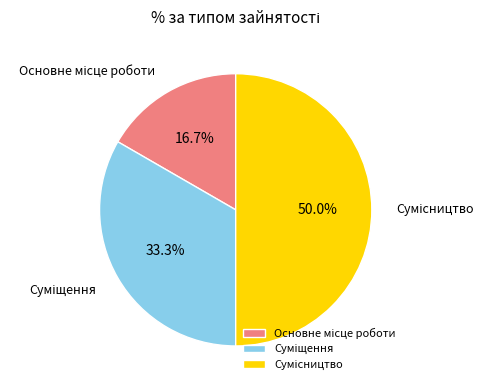

Is the sum of Сумісництво and Основне місце роботи greater than half?

Yes